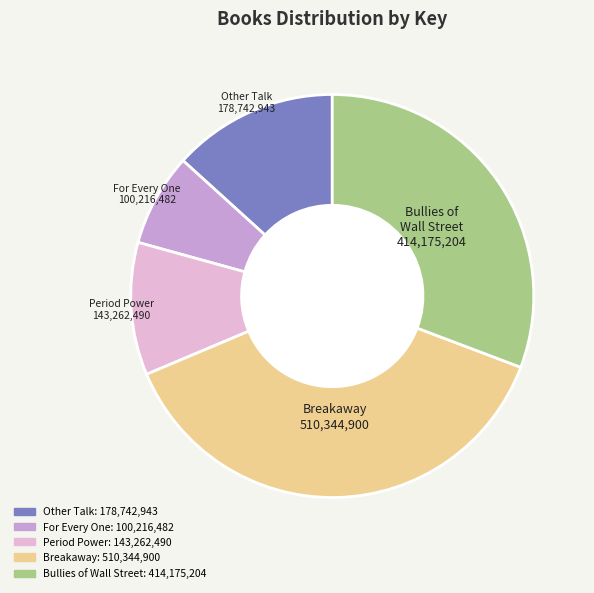

Is it true that Other Talk is 5% of the pie?

False